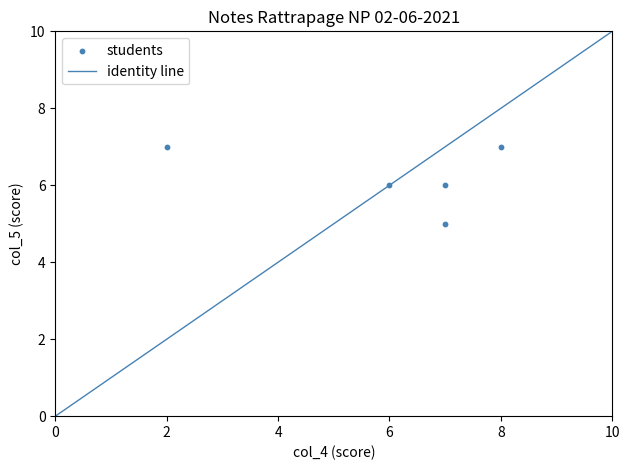

What is the average X value?

6